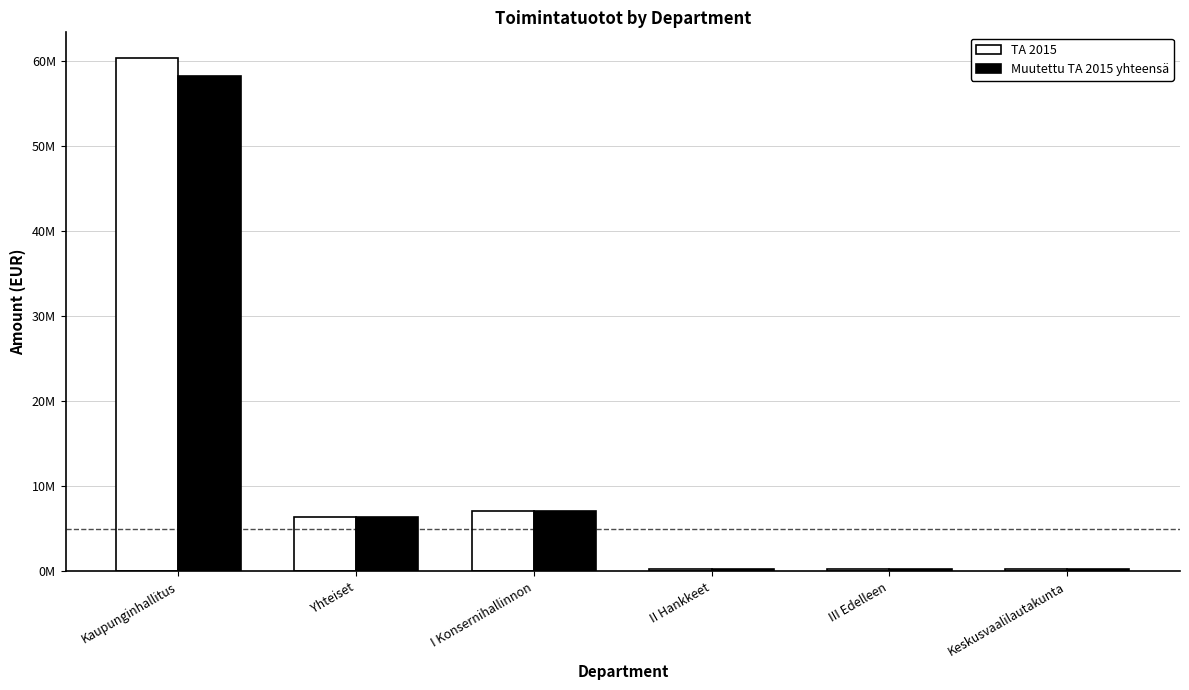

What is the difference between the maximum and second lowest values in the TA 2015 series?

60086869.0